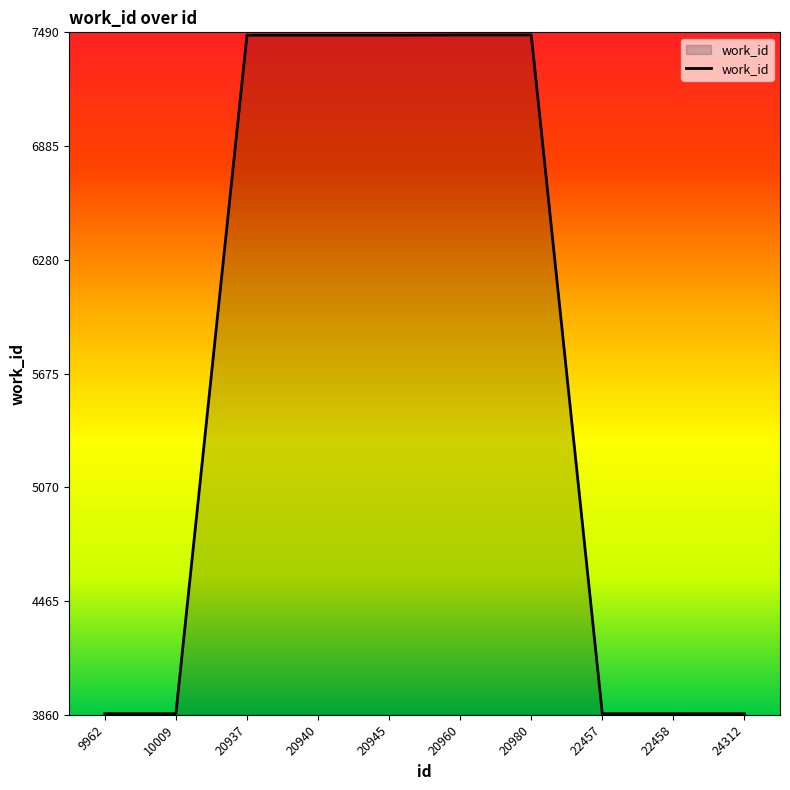

The chart shows a value of 4050 at 20945. True or false?

False